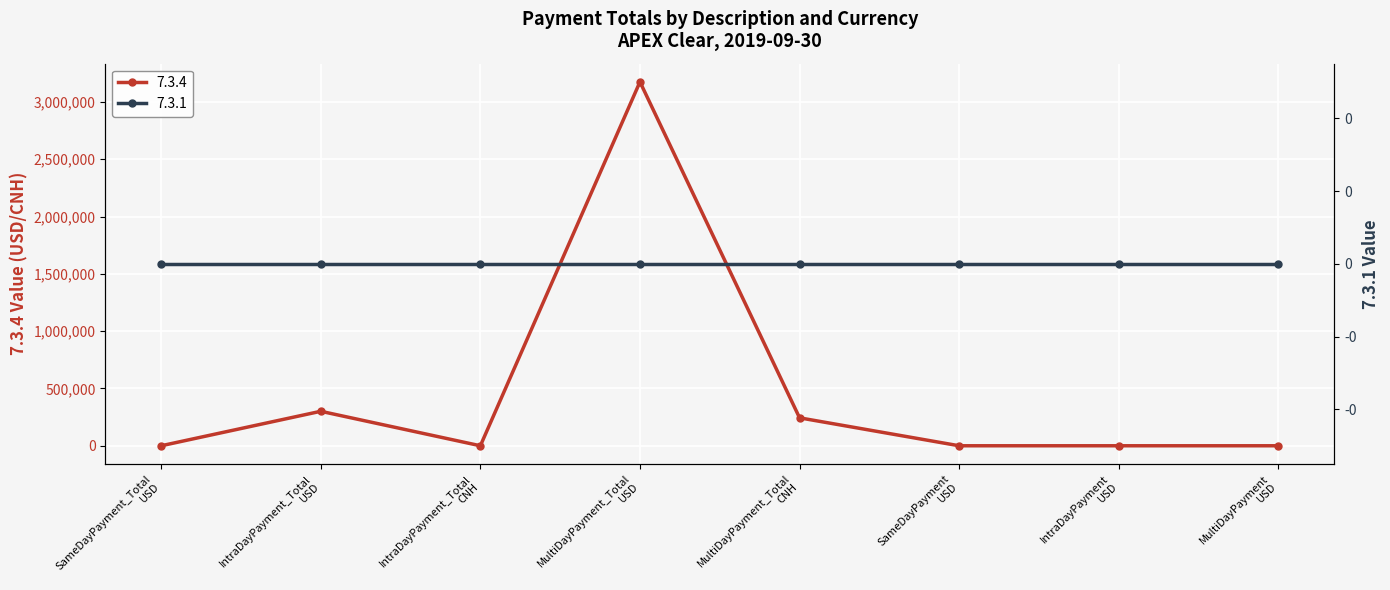

The value at MultiDayPayment_Total
CNH is 434240.9. True or false?

False